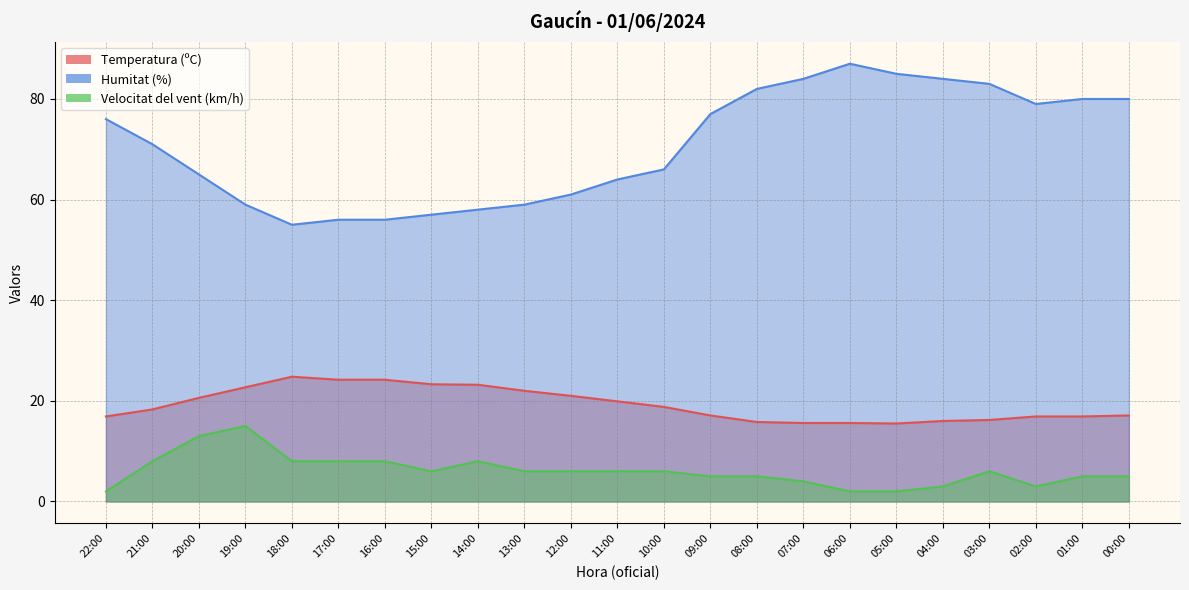

What is the average value of the Velocitat del vent (km/h) series?

6.1